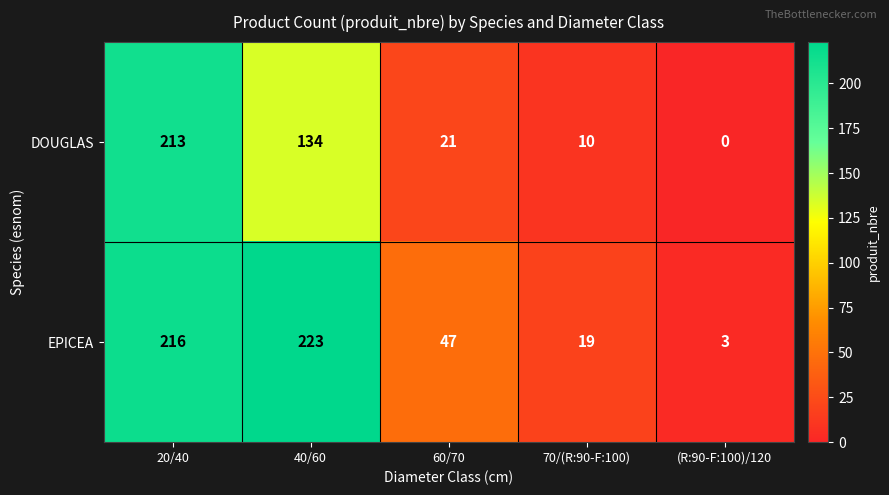

Rank the series by their maximum value, from lowest to highest.

DOUGLAS, EPICEA